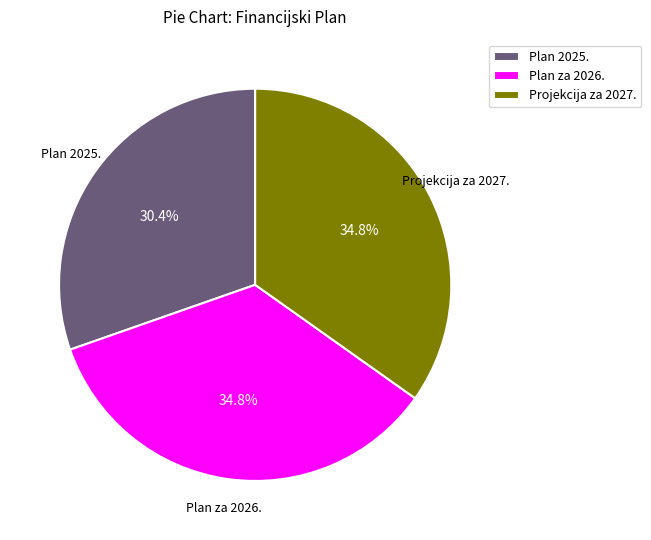

Which slice is the smallest?

Plan 2025.